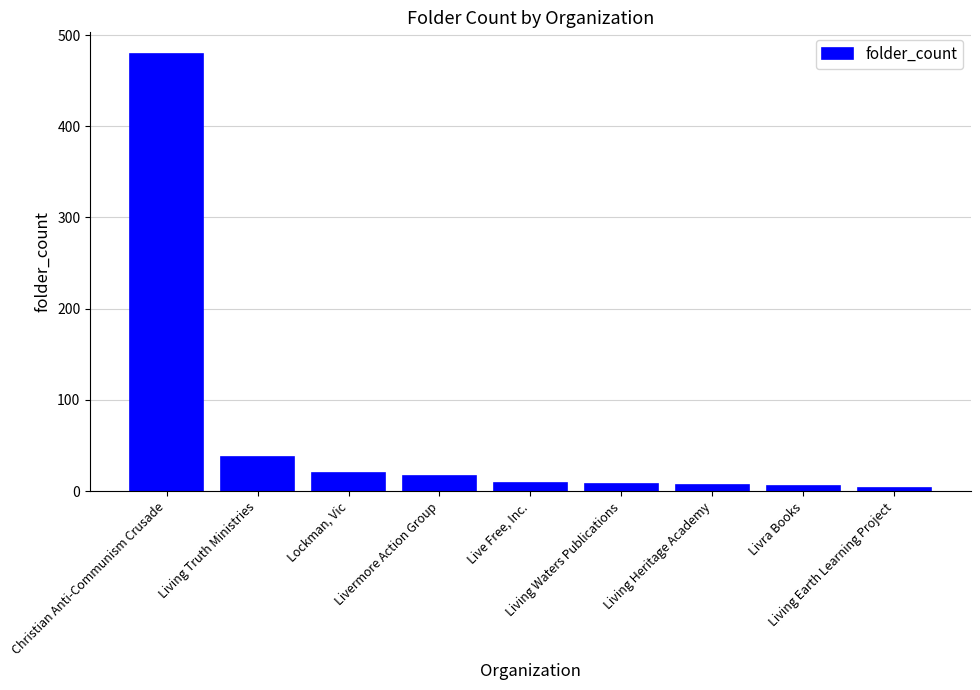

Which label corresponds to the largest value in the chart?

Christian Anti-Communism Crusade